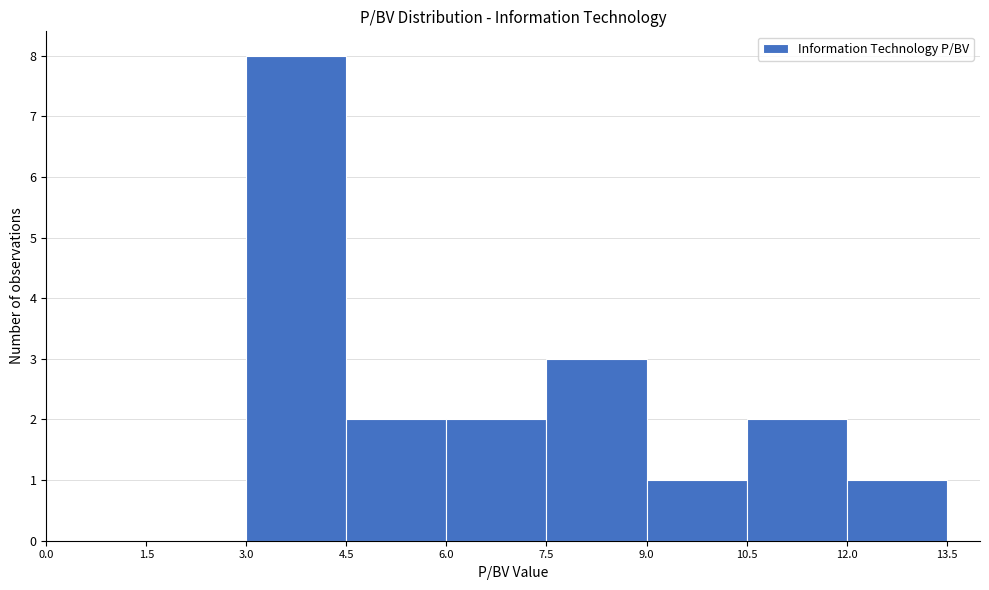

Which range on the x-axis has the tallest bar?

3.0 to 4.5